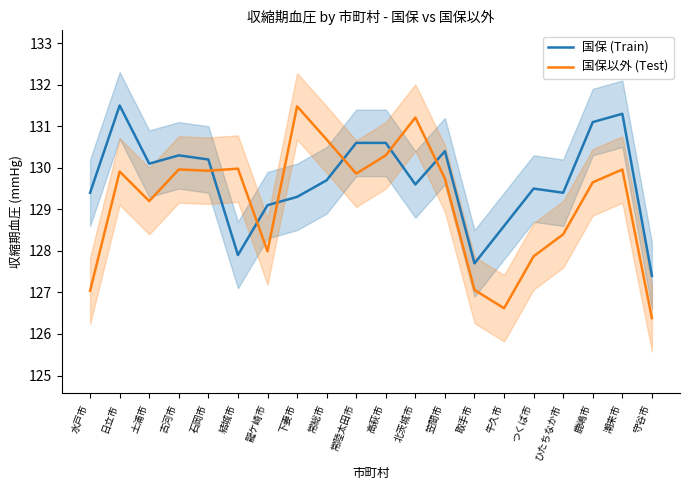

Is the value of 国保 (Train) at 取手市 greater than the value of 国保以外 (Test) at 古河市?

No